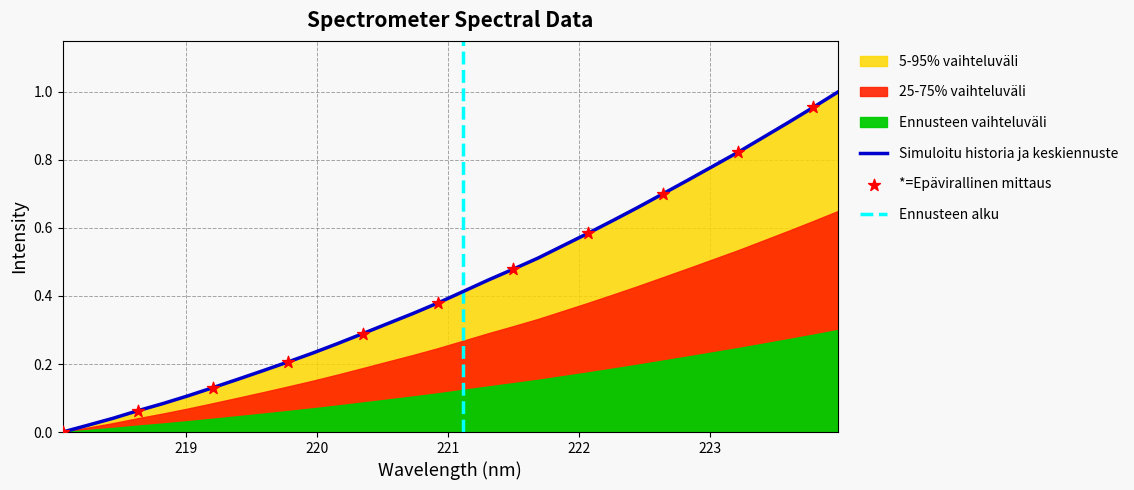

What is the change in value from 219.0156 to 220.7354?

+0.2